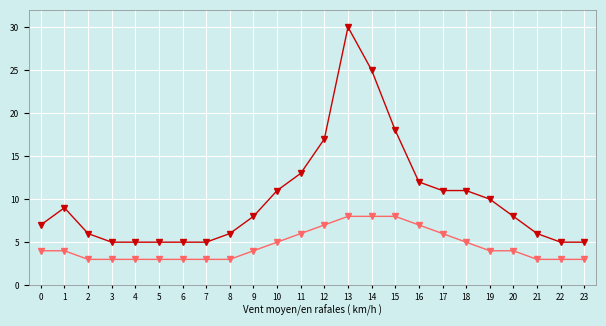

Count the number of categories in the chart.

24